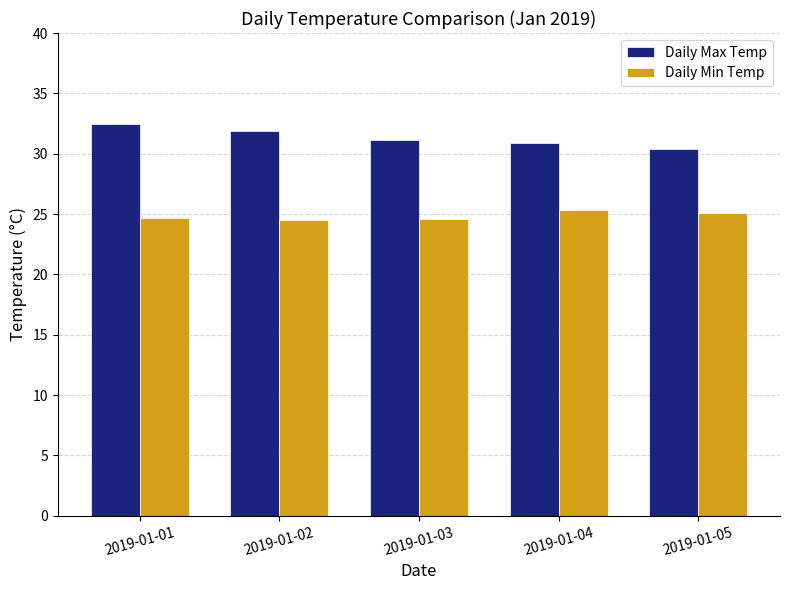

Which series has the largest total across all categories?

Daily Max Temp